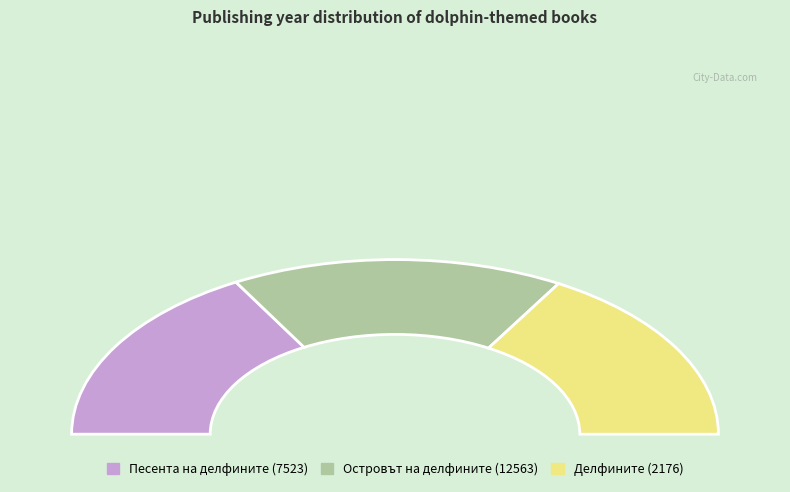

To the nearest percent, what is the difference between the Делфините (2176) and Песента на делфините (7523) slice percentages?

1%